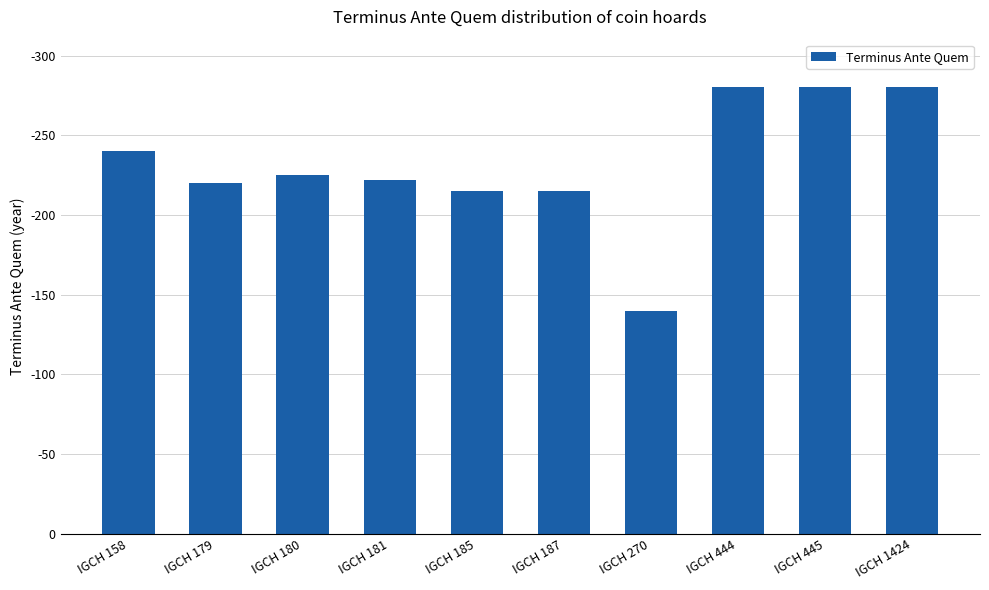

Approximately how many times larger is the value at IGCH 181 compared to IGCH 187?

1.0